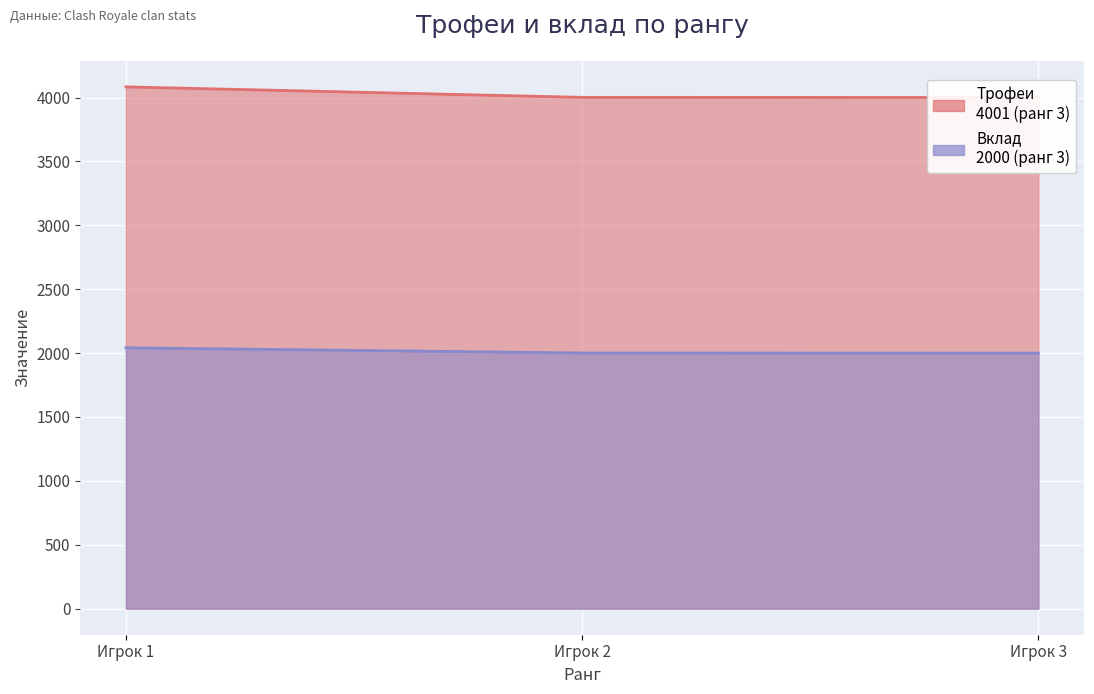

What is the difference between the maximum and minimum values in the Трофеи series?

83